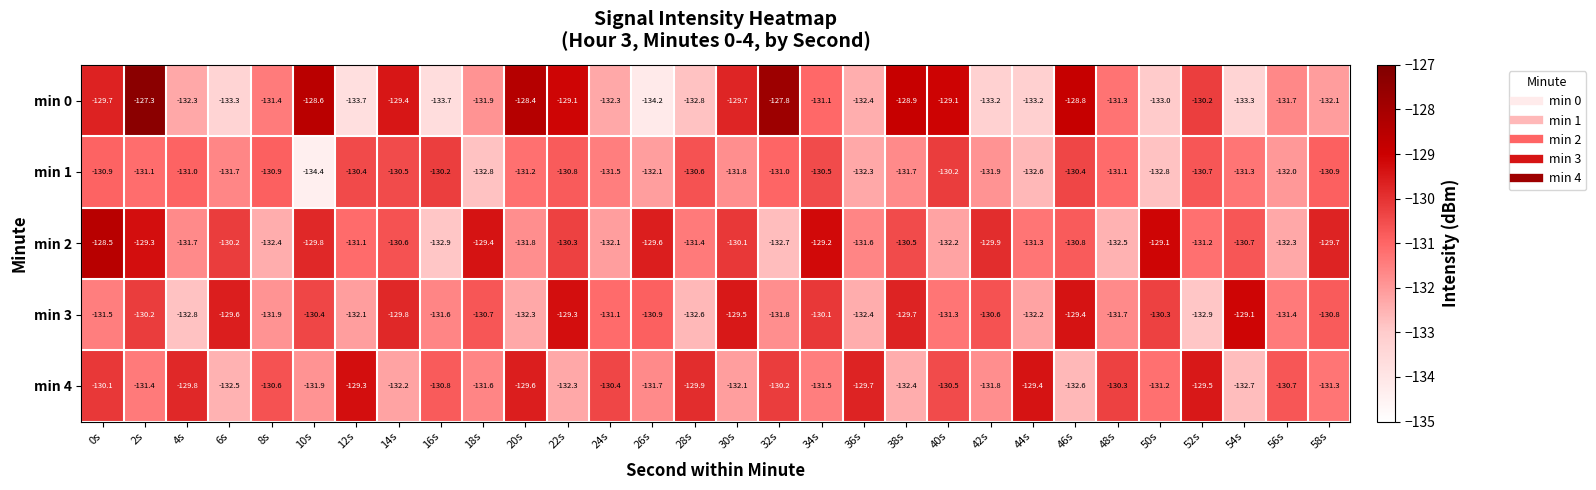

Is the value of min 0 at 42s greater than the value of min 4 at 34s?

No